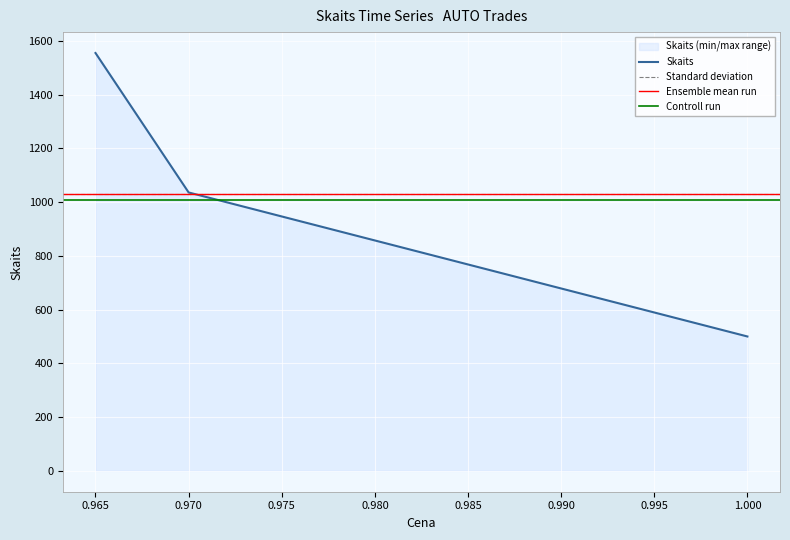

The value of Skaits at 0.965 is 1555. True or false?

True